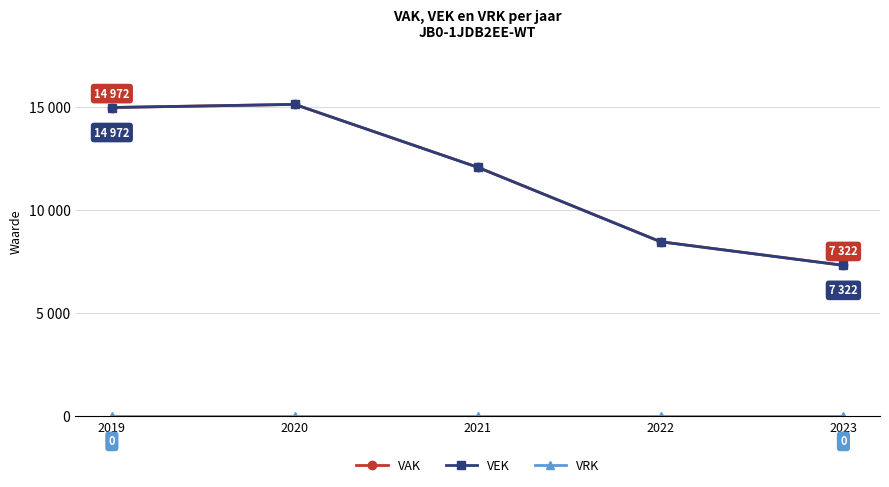

Does the chart have visible grid lines?

Yes